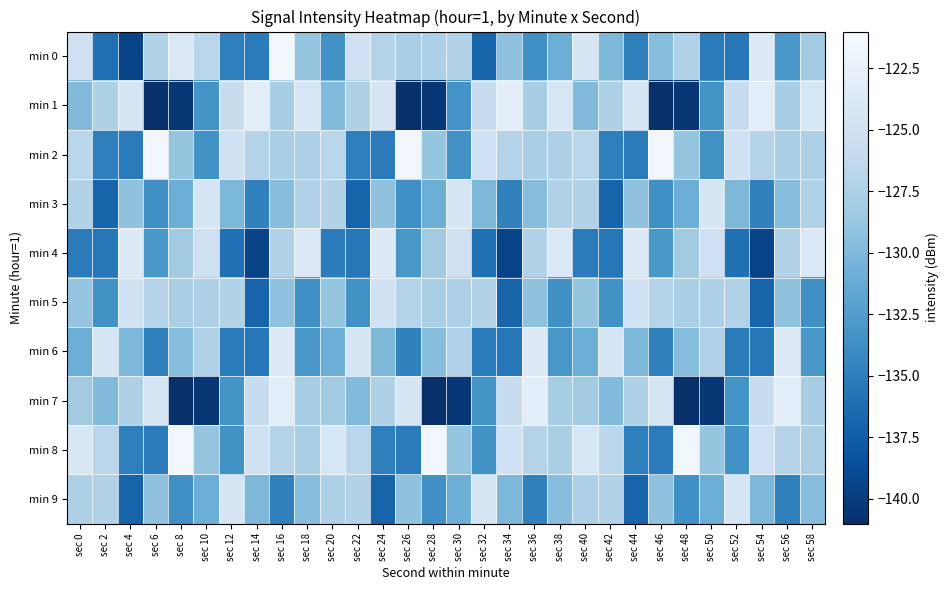

Which has a higher value, sec 10 or sec 44?

sec 10